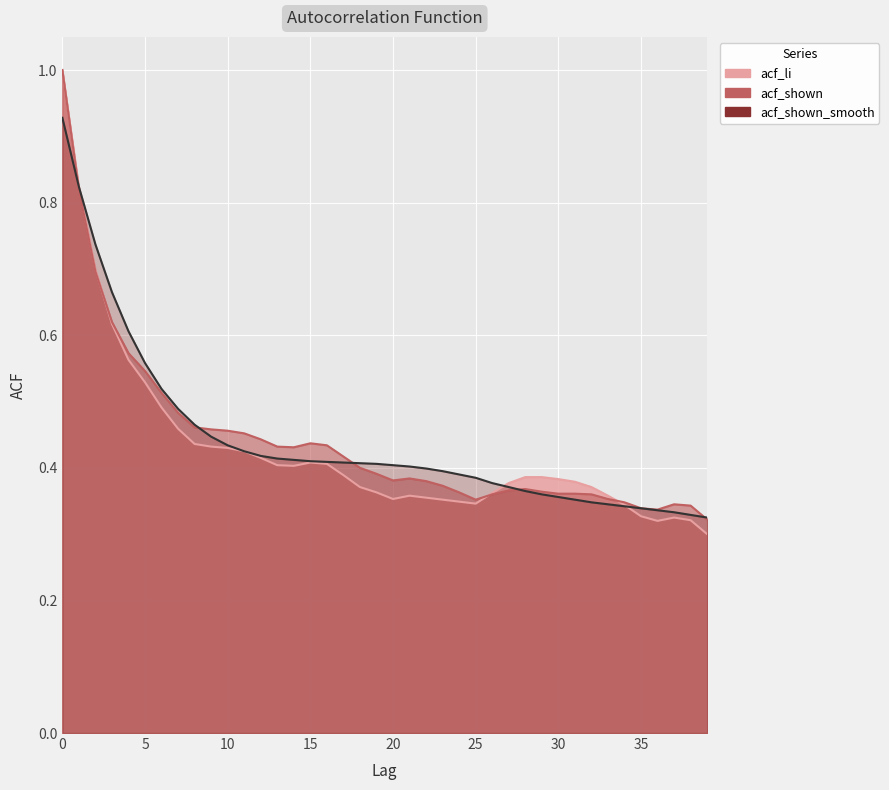

True or false: acf_shown has more than 1 interior local peaks.

True